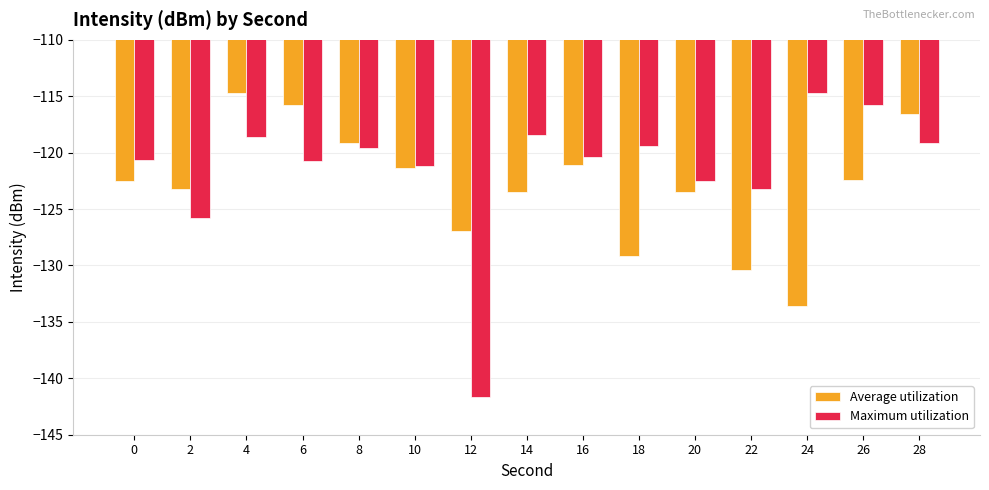

Is the value of Average utilization at 0 greater than the value of Maximum utilization at 14?

No